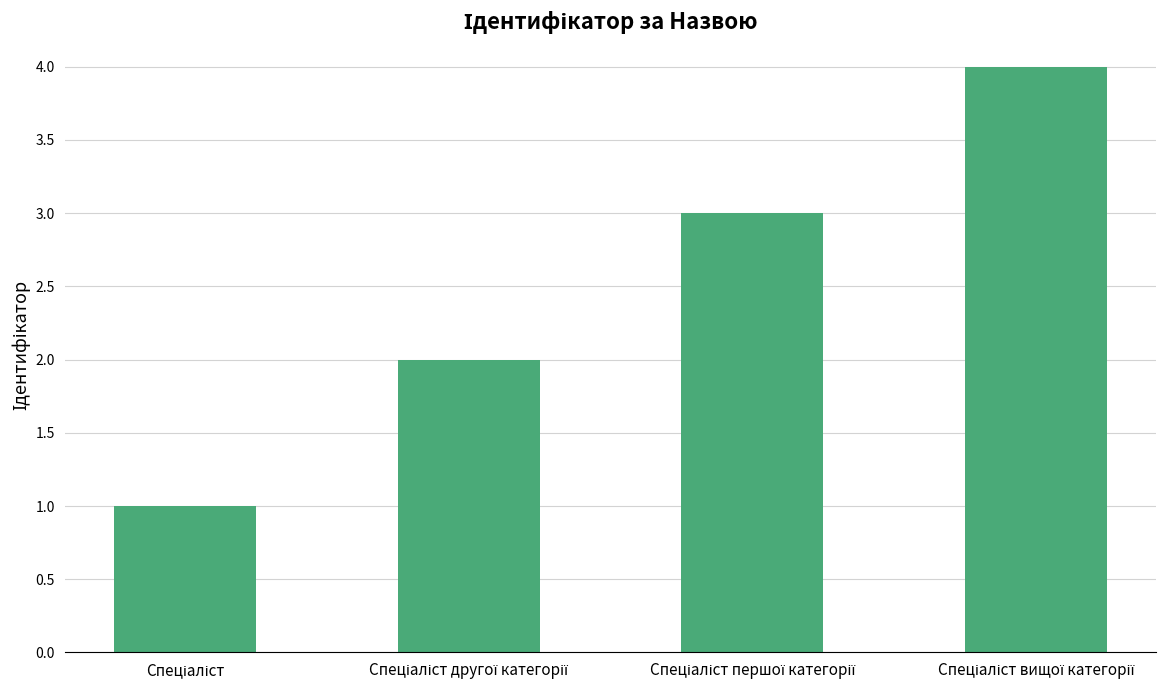

What is the maximum value shown in the chart?

4